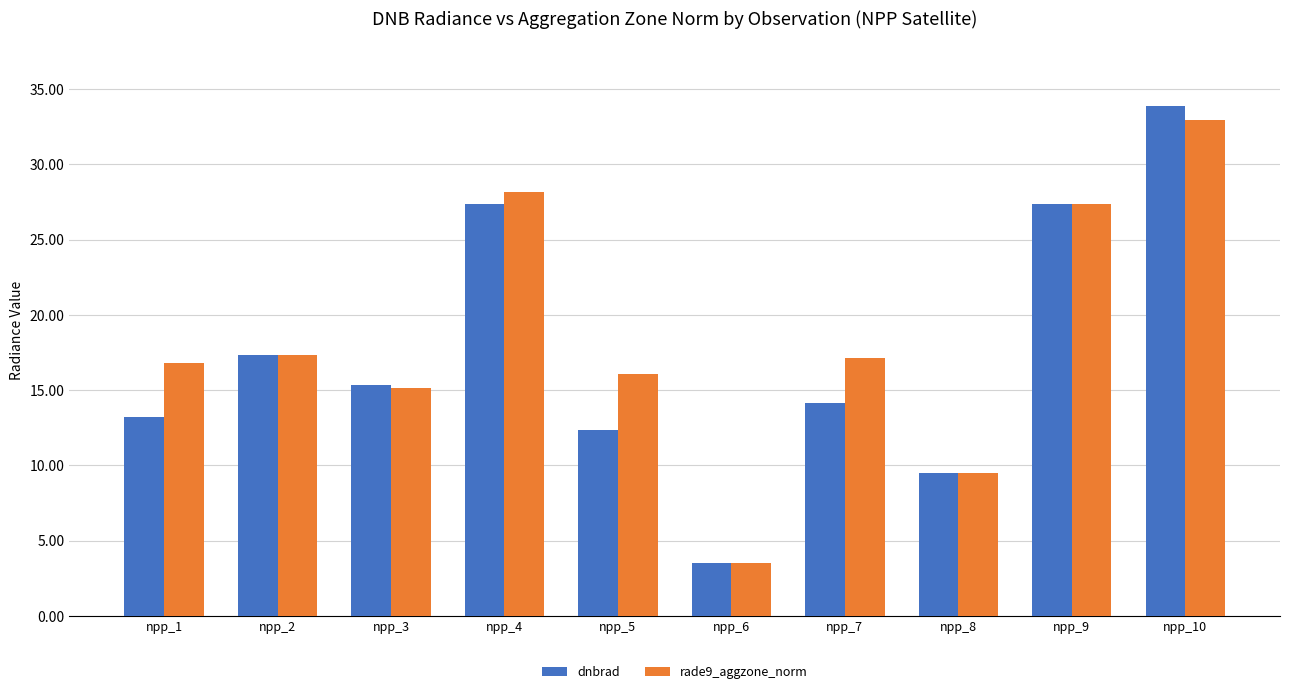

Reading left to right, extract all data points from this chart.

dnbrad: 13.2	17.4	15.3	27.3	12.4	3.5	14.2	9.5	27.3	33.9
rade9_aggzone_norm: 16.8	17.4	15.1	28.2	16.1	3.5	17.1	9.5	27.3	32.9